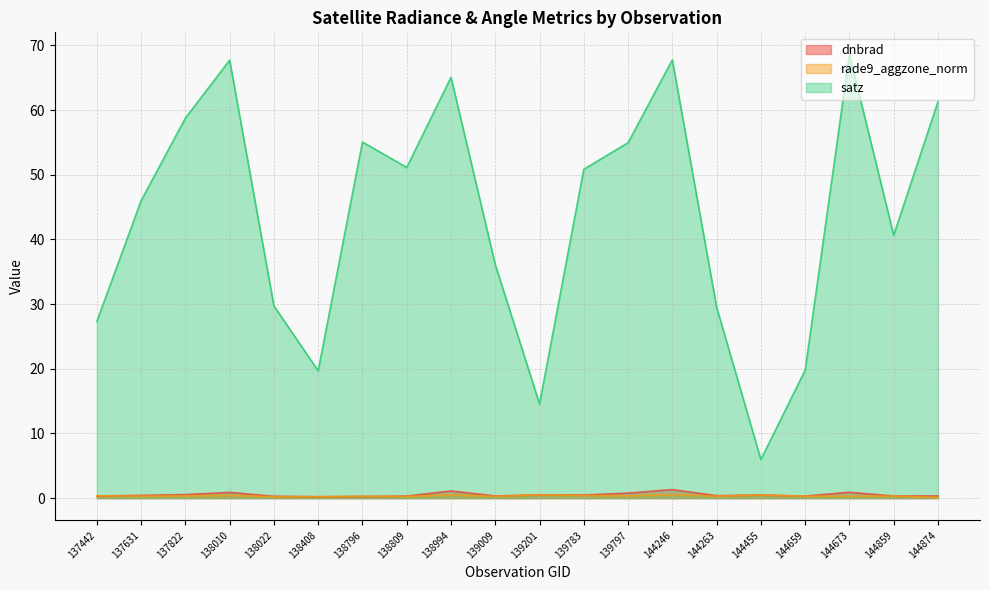

What is the sum of all rade9_aggzone_norm values?

6.8